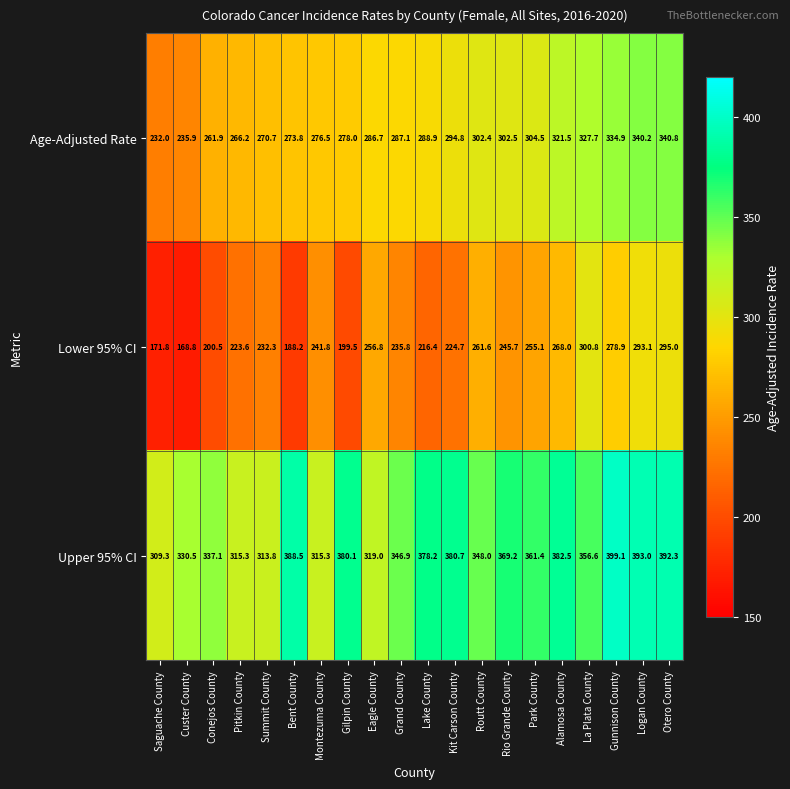

True or false: Upper 95% CI has a value of 399.1 at Gunnison County.

True